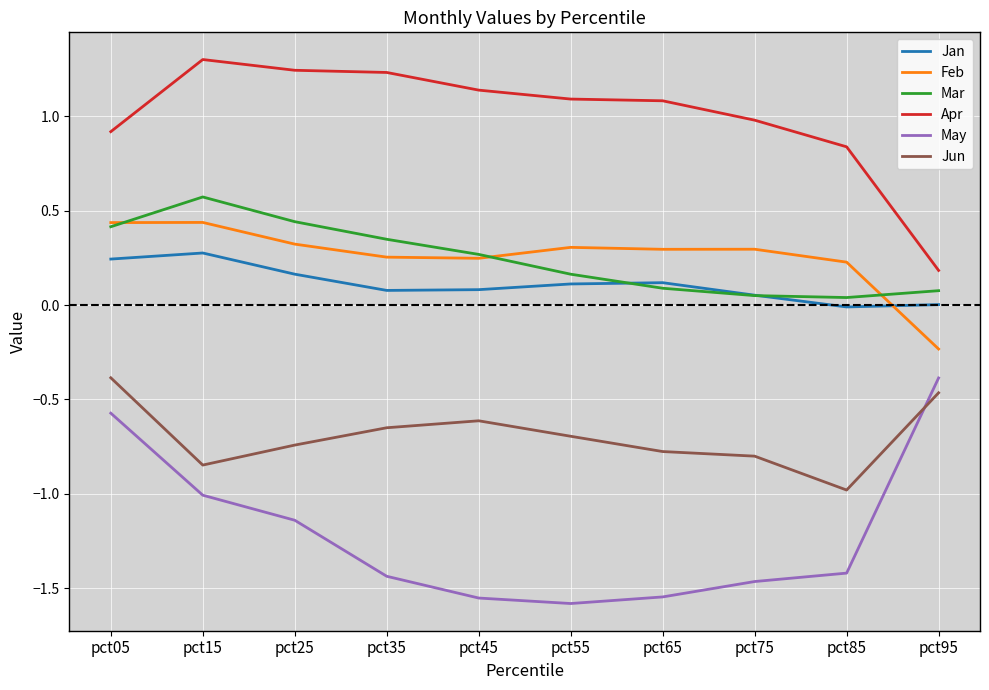

The Mar series shows 0.3 at pct35. True or false?

True